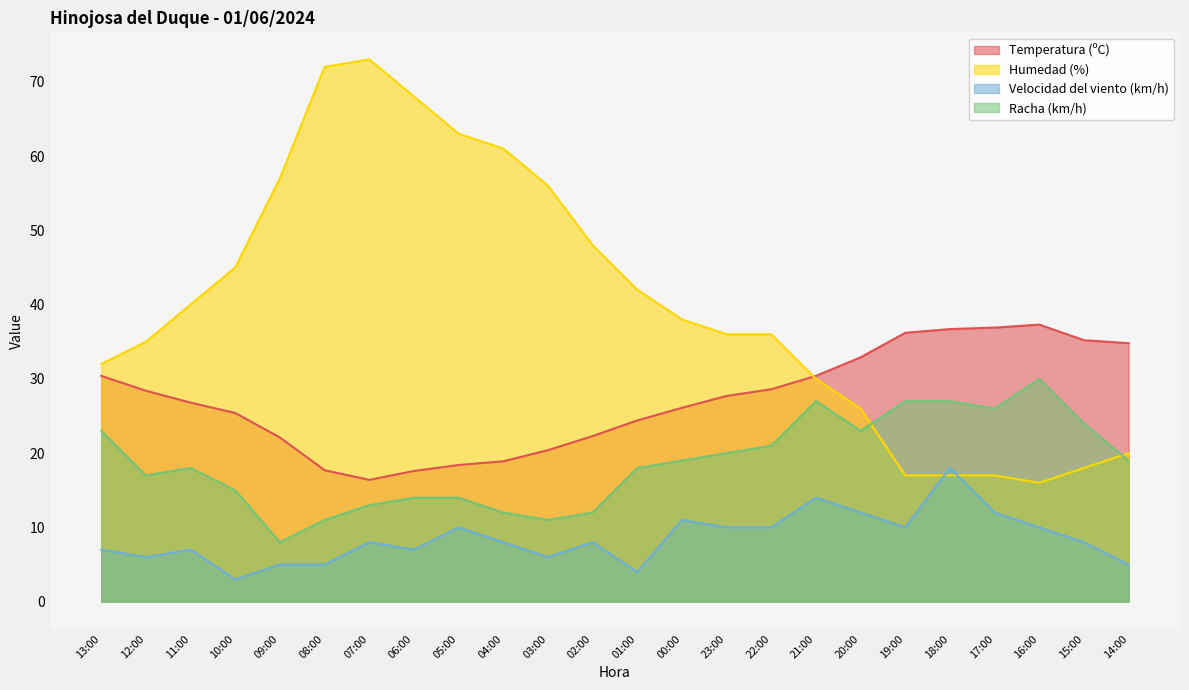

In Racha (km/h), how many points are higher than both neighbors (excluding endpoints)?

3